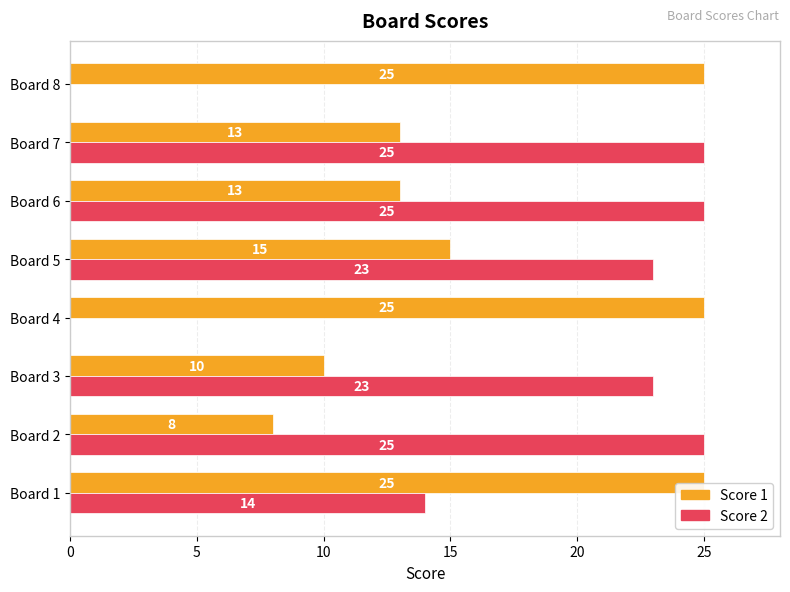

Where is Score 2 nearest to the value 12?

Board 1